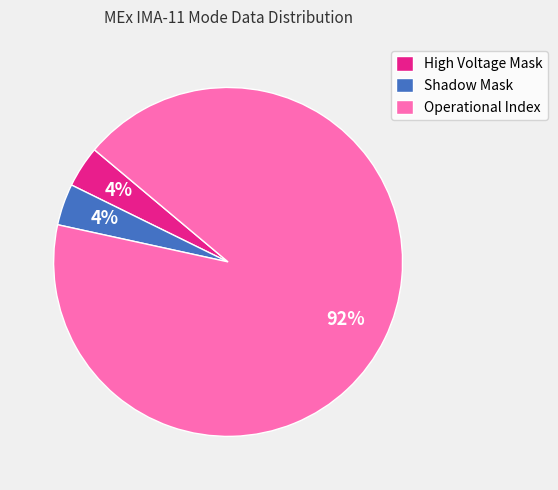

How many segments does this pie chart have?

3